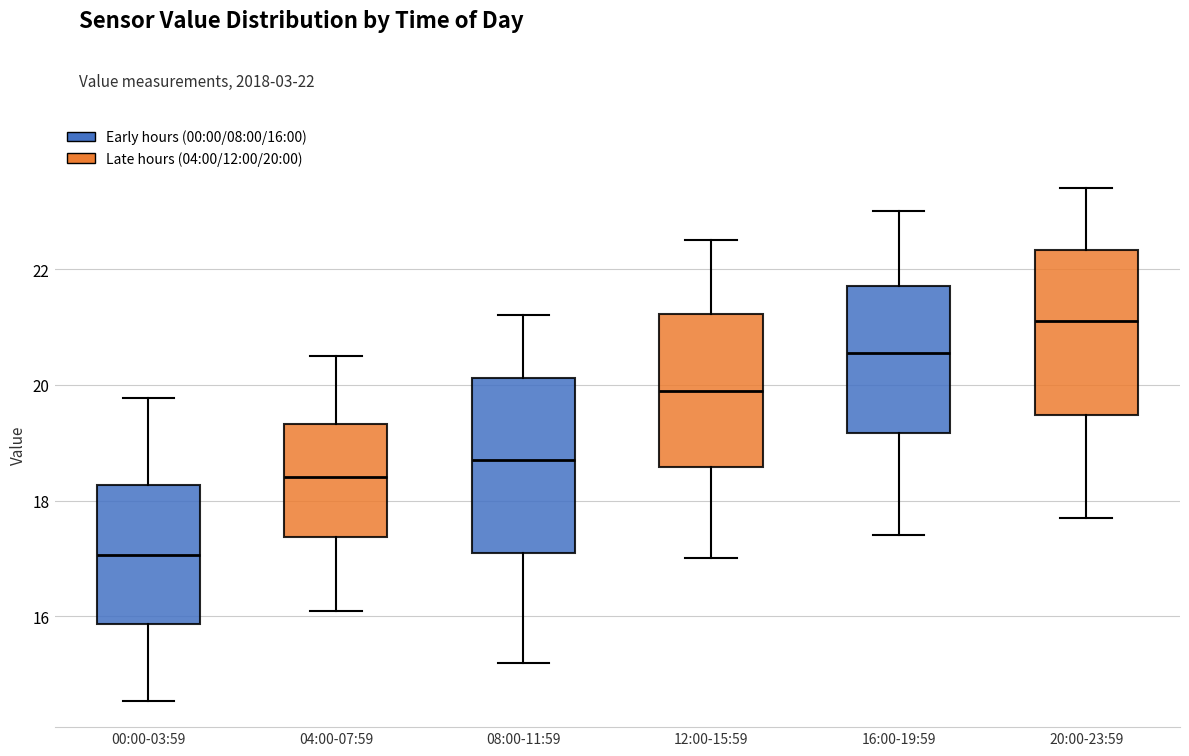

Where is the upper edge of the box for 08:00-11:59 on the y-axis? The values are not printed on the chart, so give them approximately, as read against the axis.

20.2